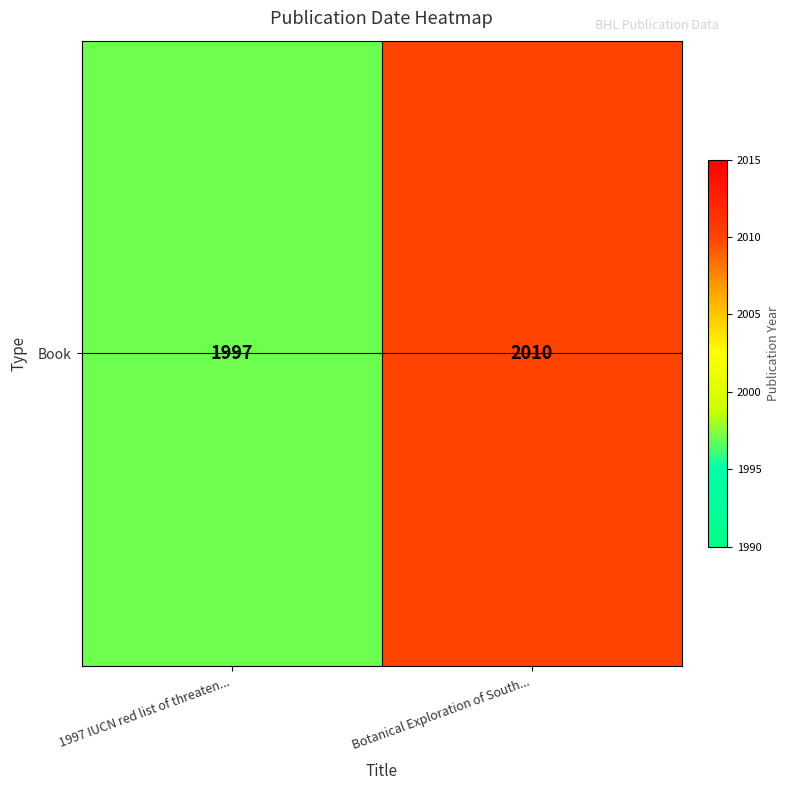

What is the average value?

2004